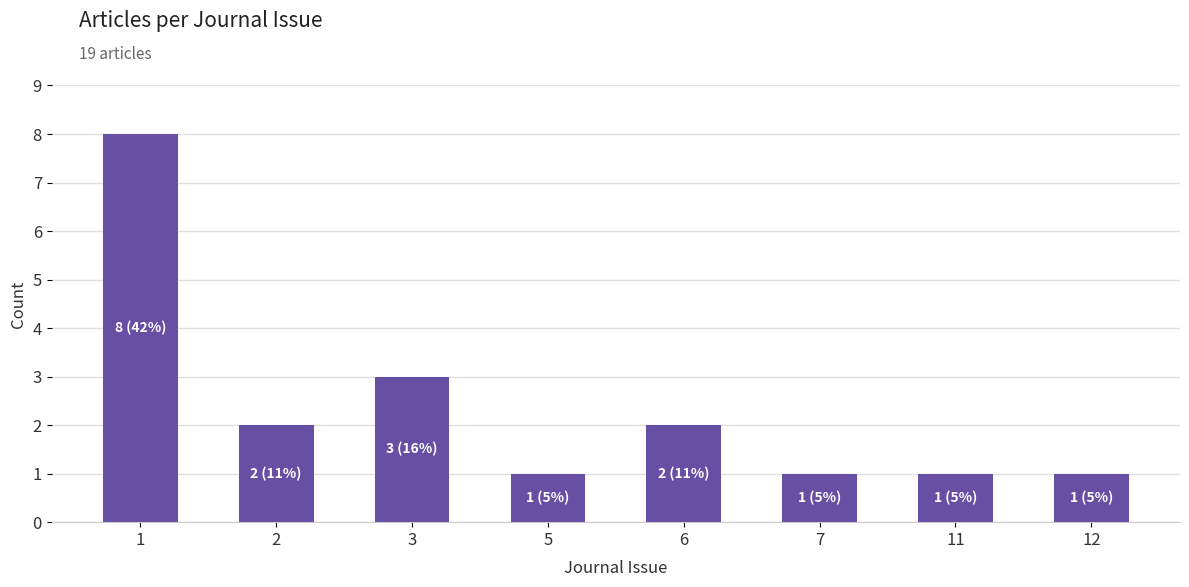

True or false: the data shows 1 at 11.

True